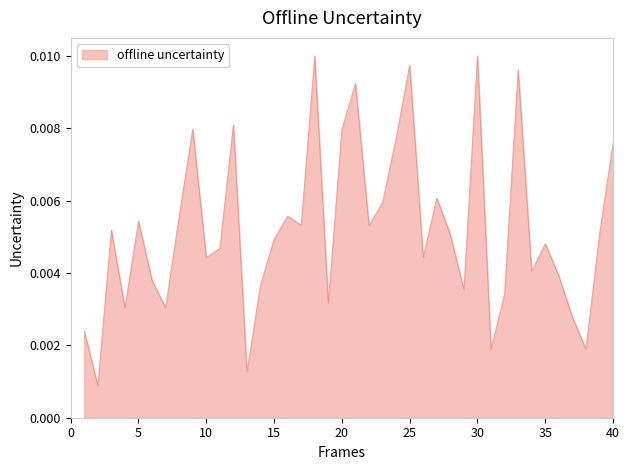

Does the chart display data point markers on the line(s)?

No